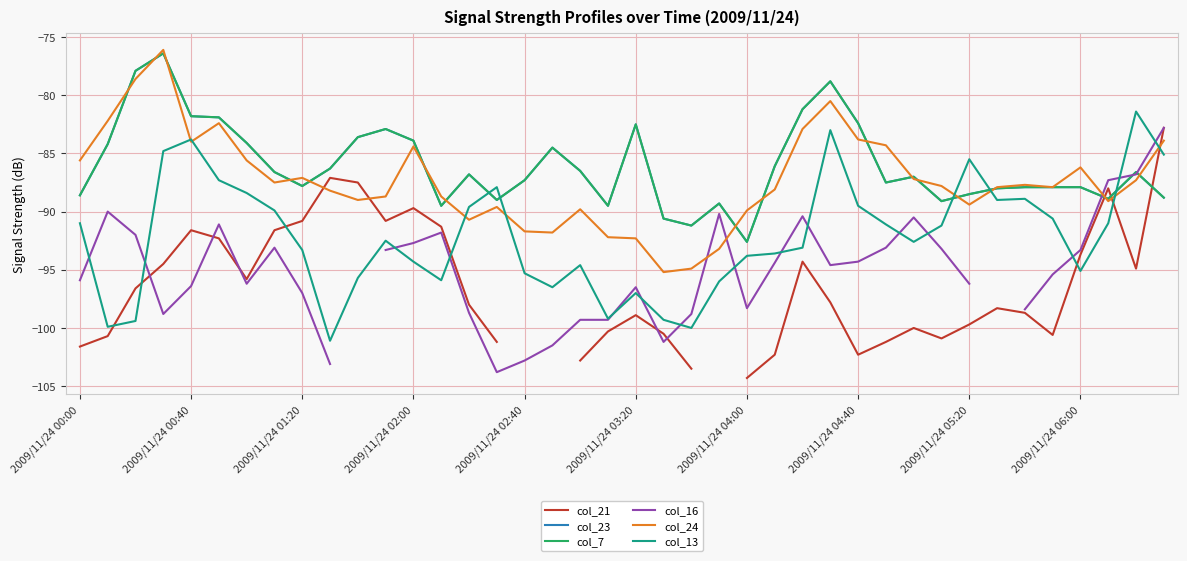

What is the approximate value of col_16 at 2009/11/24 04:40?

-94.3